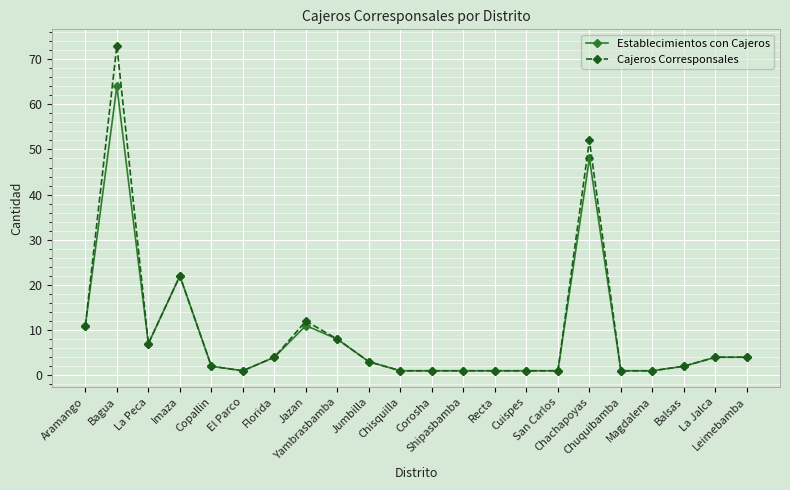

List the series in order of their overall mean, lowest first.

Establecimientos con Cajeros, Cajeros Corresponsales